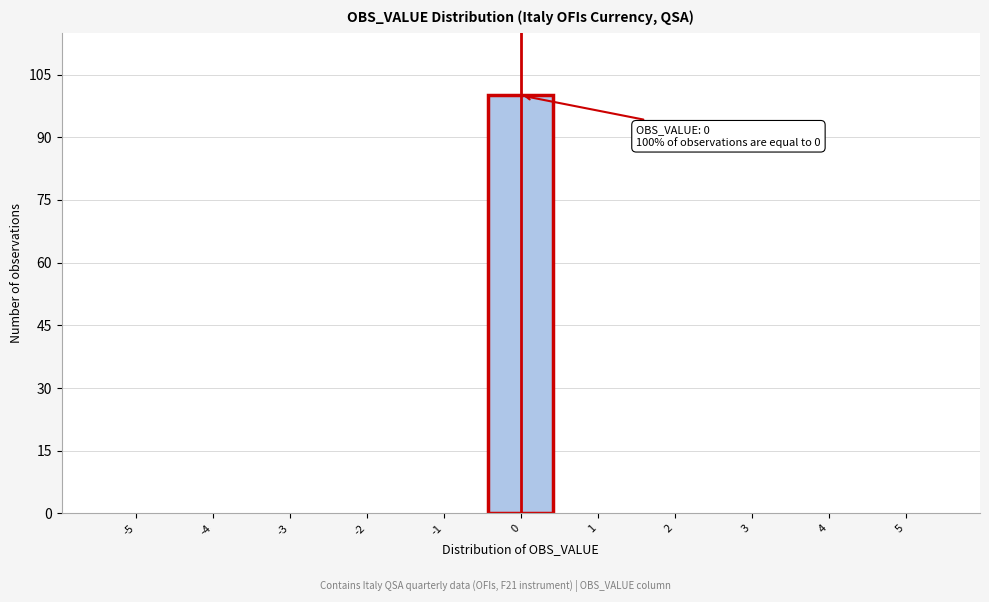

Reading left to right, what are all the values shown in this chart?

-5=0	-4=0	-3=0	-2=0	-1=0	0=100	1=0	2=0	3=0	4=0	5=0